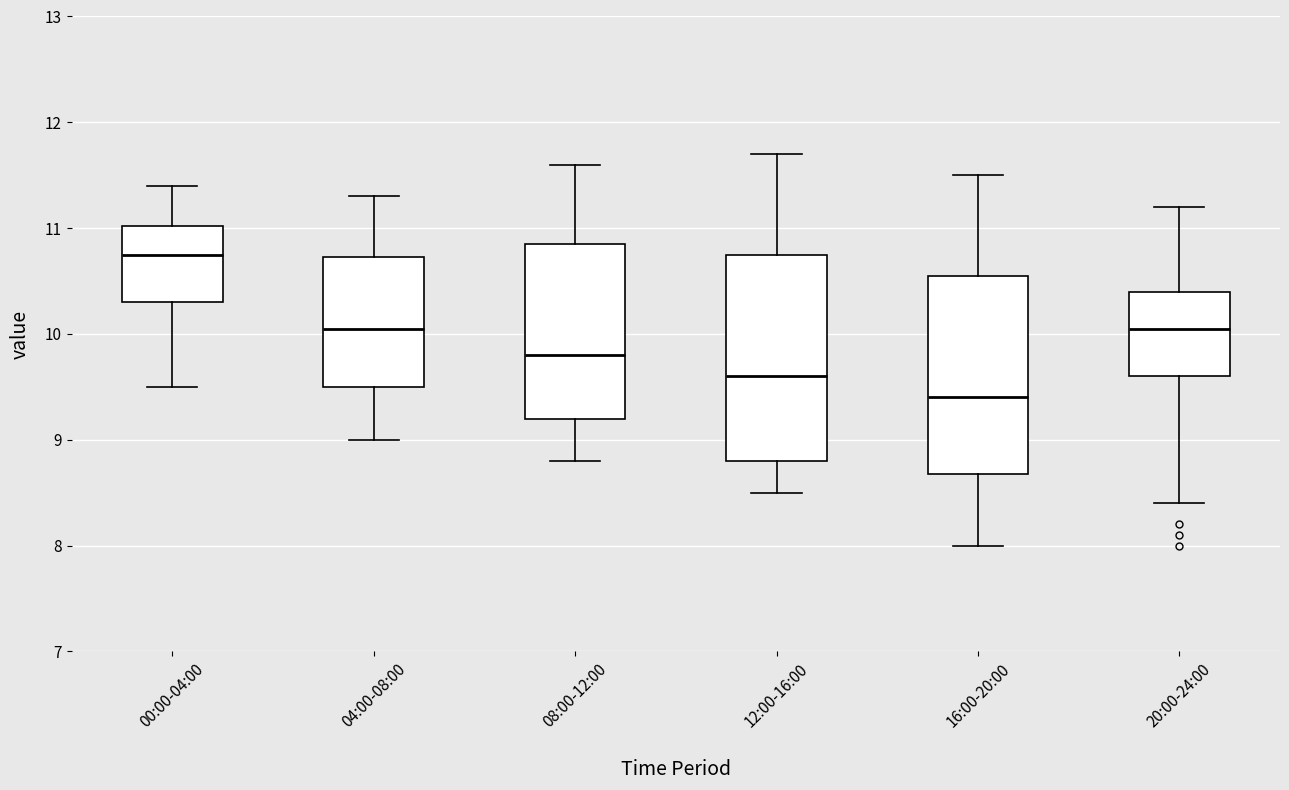

Reading left to right, transcribe this box plot: for each box, give where its median line is, the range the box spans, and where its two whiskers end, as read against the y-axis. The values are not printed on the chart, so give them approximately, as read against the axis.

00:00-04:00: median 10.8, box 10.3 to 11.0, whiskers 9.5 to 11.4
04:00-08:00: median 10.1, box 9.5 to 10.7, whiskers 9.0 to 11.3
08:00-12:00: median 9.8, box 9.2 to 10.9, whiskers 8.8 to 11.6
12:00-16:00: median 9.6, box 8.8 to 10.8, whiskers 8.5 to 11.7
16:00-20:00: median 9.4, box 8.7 to 10.6, whiskers 8.0 to 11.5
20:00-24:00: median 10.1, box 9.6 to 10.4, whiskers 8.4 to 11.2